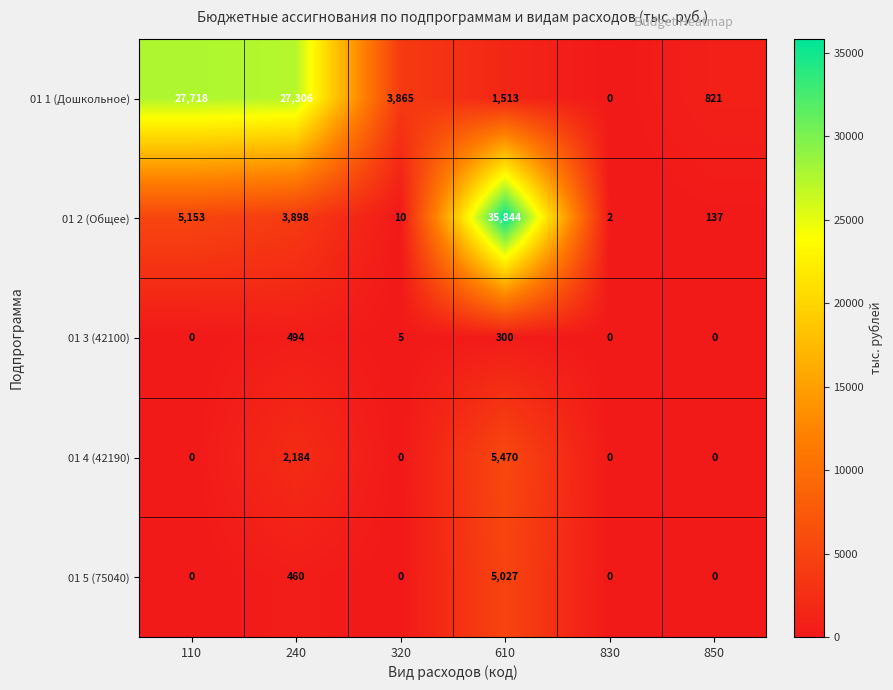

Where is 01 3 (42100) nearest to the value 247?

610